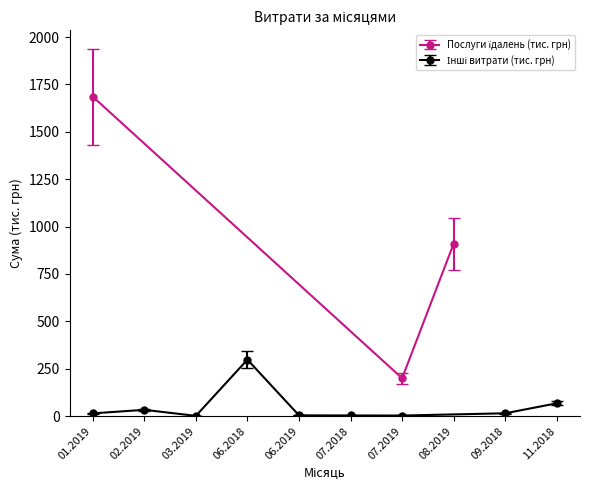

Reading left to right, extract all data points from this chart.

1685.8	199.9	910.0